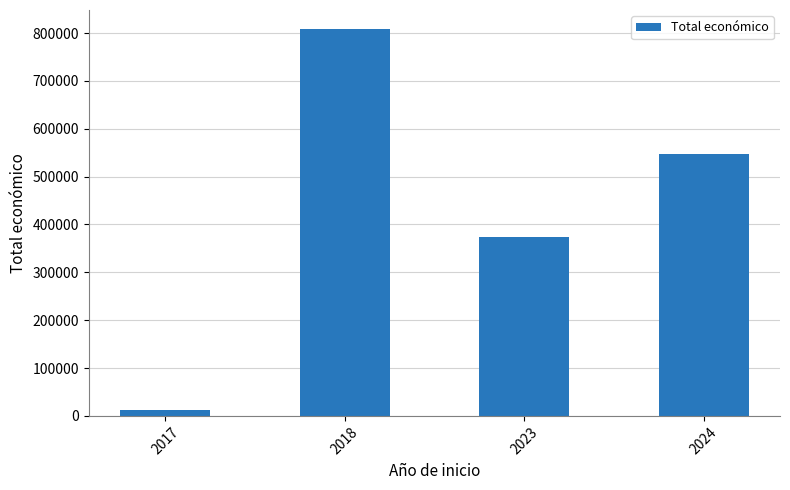

Which has a higher value, 2017 or 2018?

2018